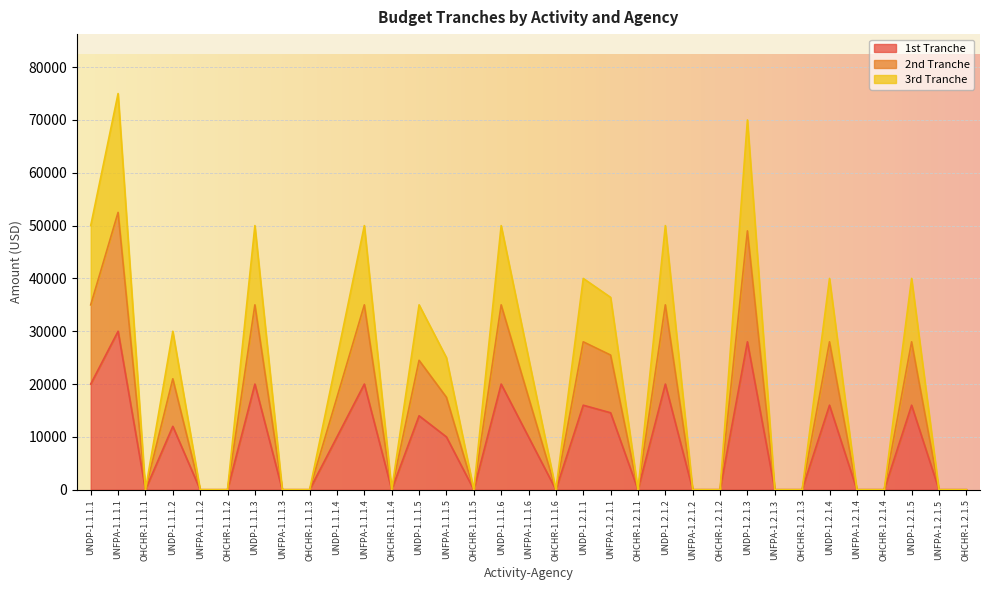

What is the maximum value for 1st Tranche?

30000.0